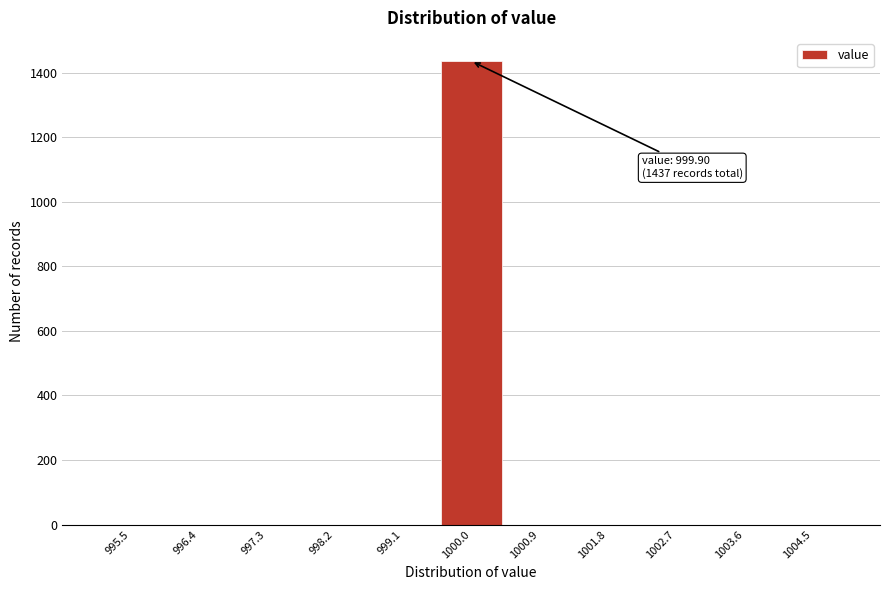

Which range on the x-axis has the tallest bar?

999.5 to 1000.5